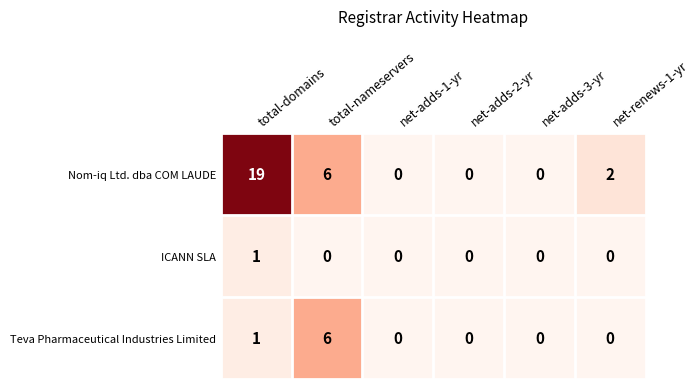

At which category is the sum across all series the highest?

total-domains